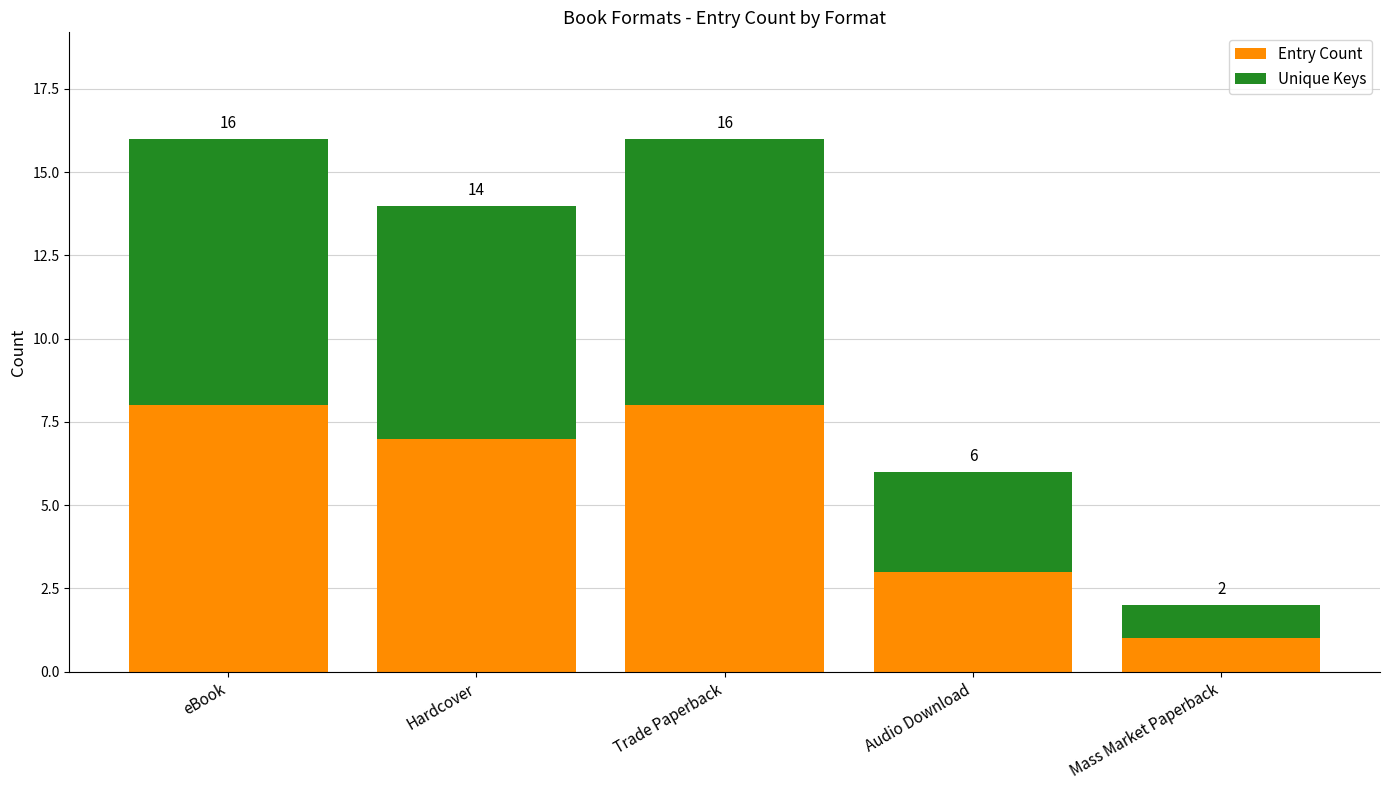

The Unique Keys series shows 4 at Hardcover. True or false?

False